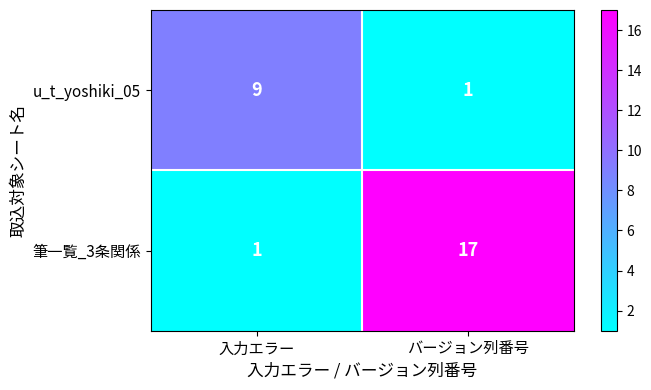

Rank the series by their average value, from highest to lowest.

筆一覧_3条関係, u_t_yoshiki_05